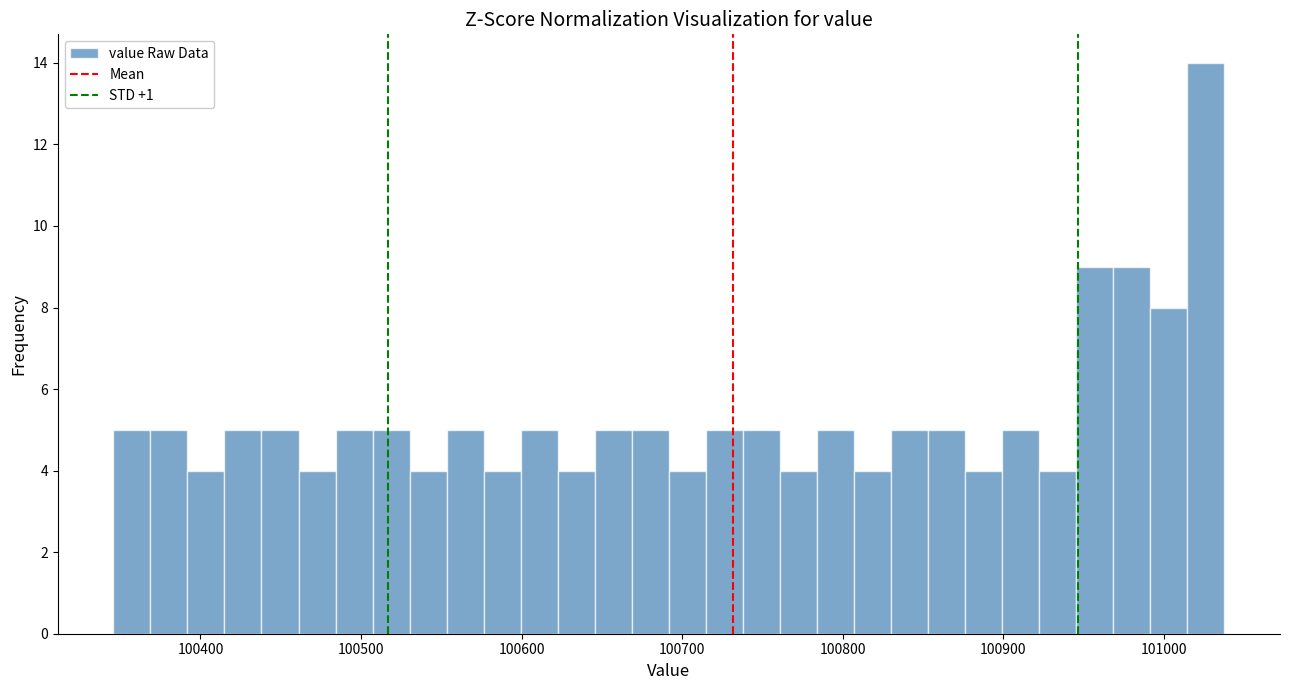

Read against the x-axis, roughly where is the centre of the tallest bar?

101030